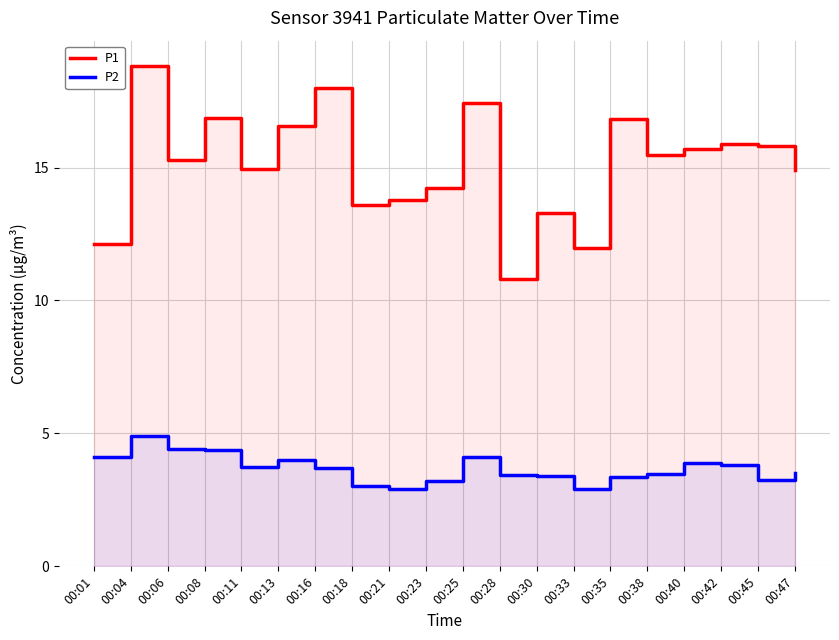

Is it true that P2 equals 4.4 at 00:06?

True